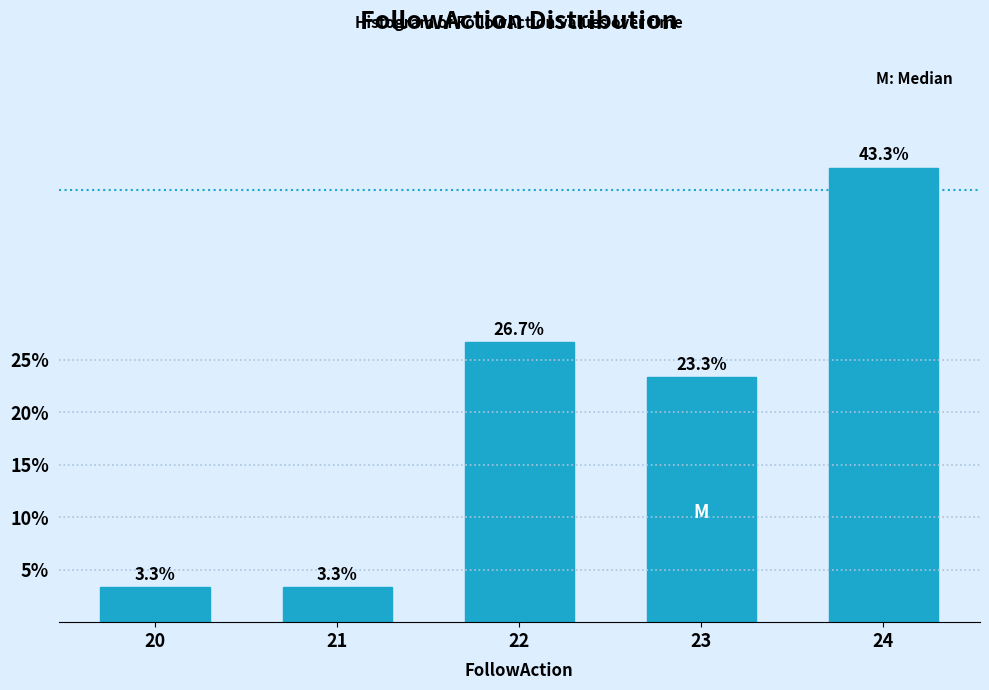

Reading left to right, extract all data points from this chart.

3.3	3.3	26.7	23.3	43.3